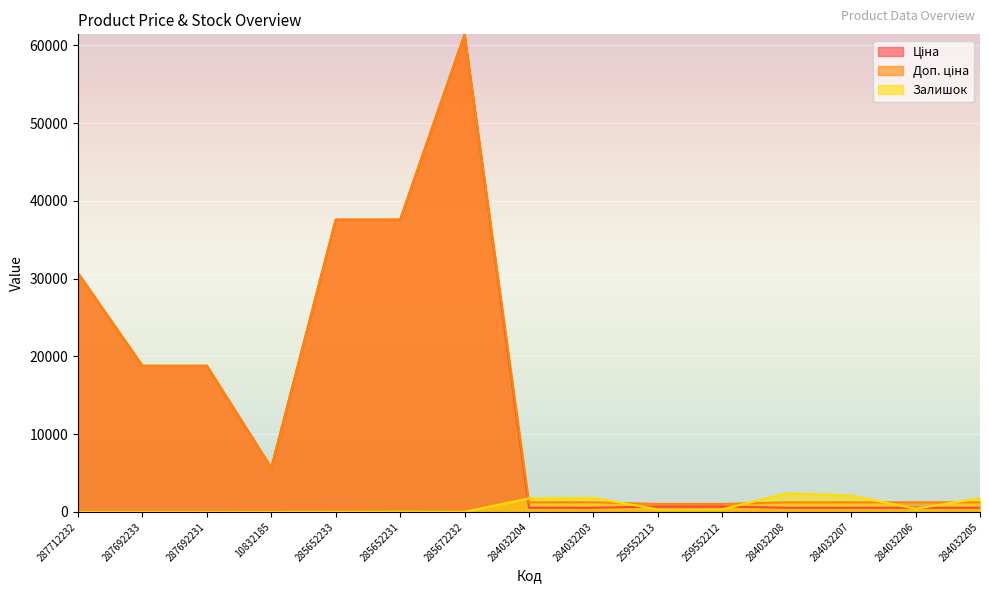

What is the difference between the highest and lowest values at 284032207?

1557.0